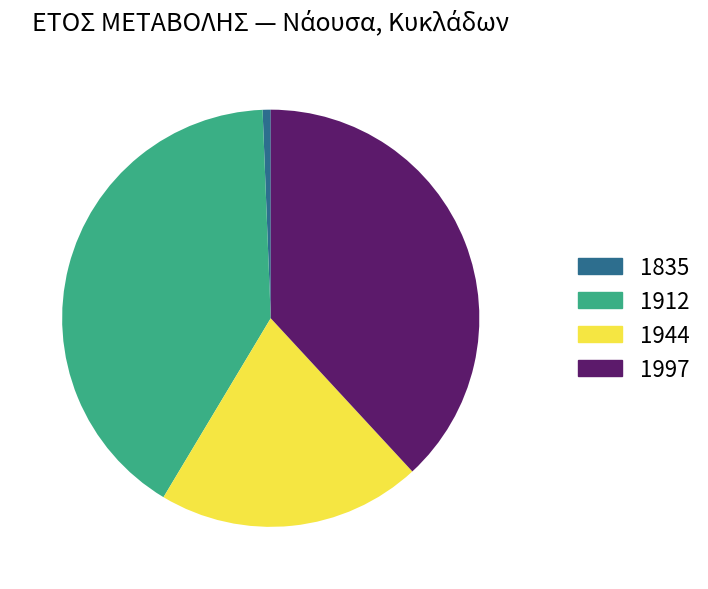

Is the sum of 1912 and 1944 greater than half?

Yes